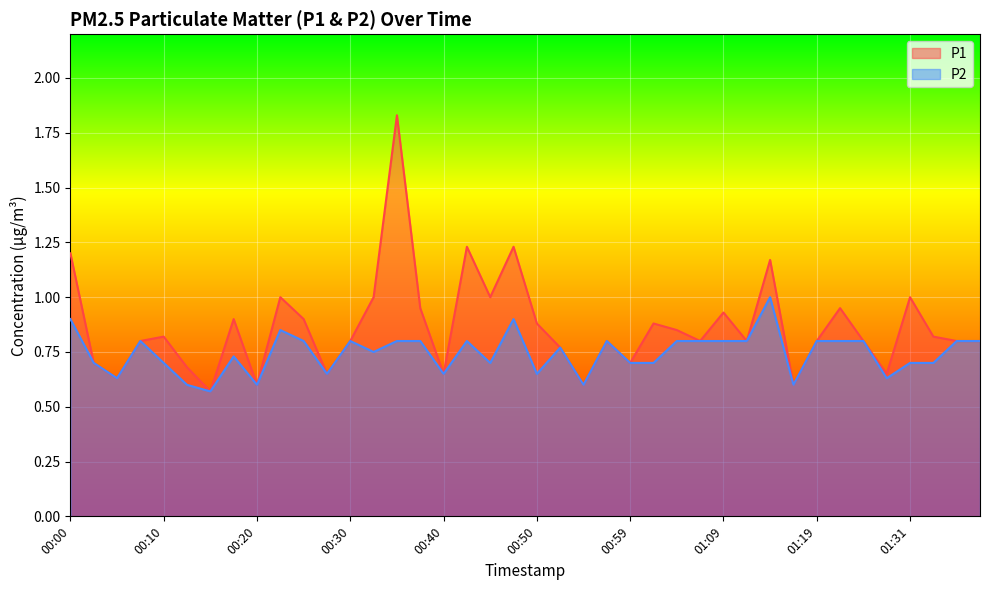

The value of P2 at 00:27 is 0.7. True or false?

True